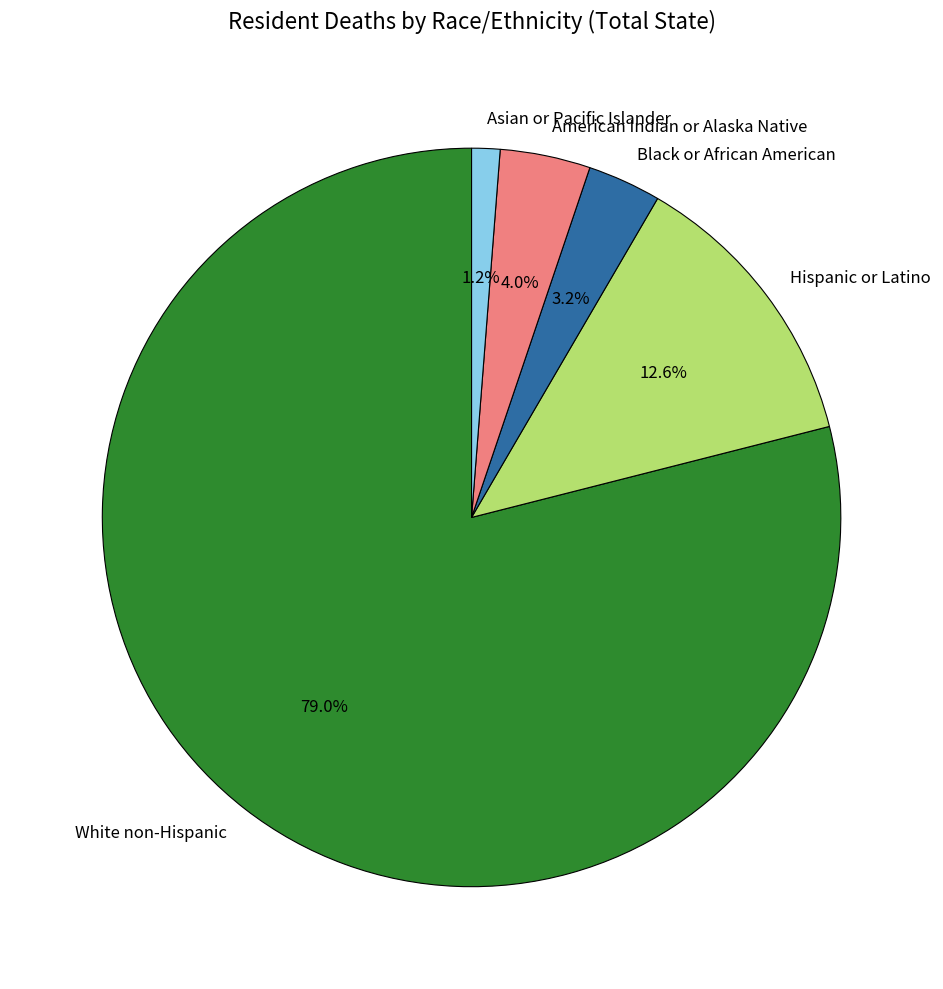

How many segments does this pie chart have?

5